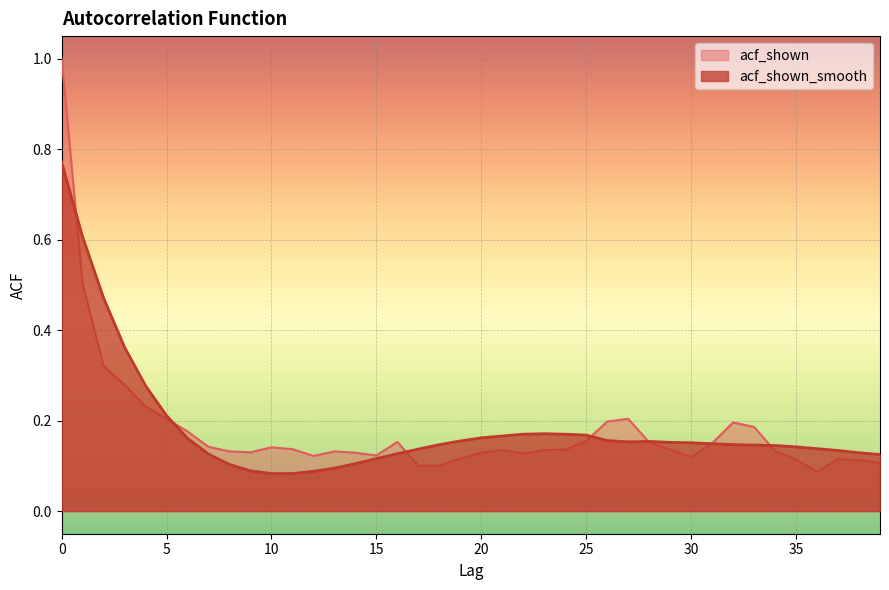

What is the greatest value displayed?

1.0